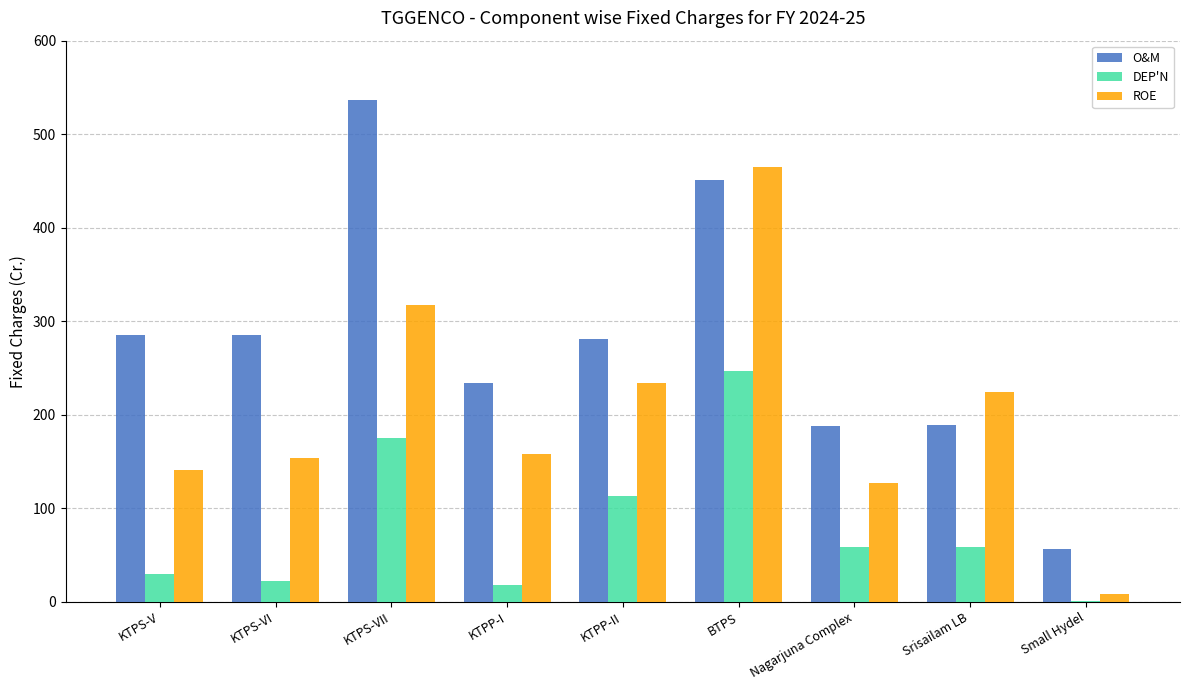

Between KTPP-II and BTPS, which series saw the biggest shift?

ROE